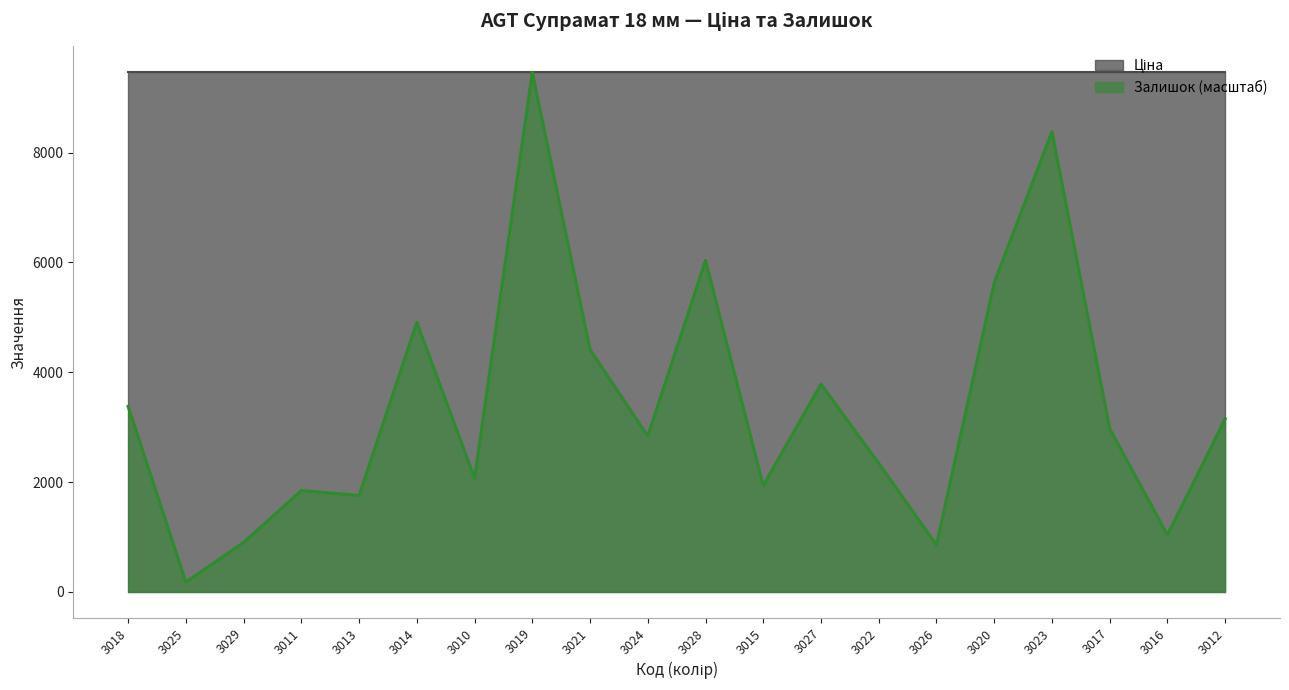

The value at 3019 is 5812.1. True or false?

False